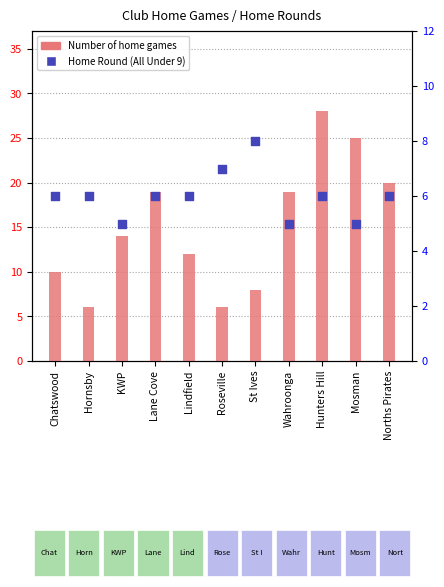

What is the total value across all series at Chatswood?

16